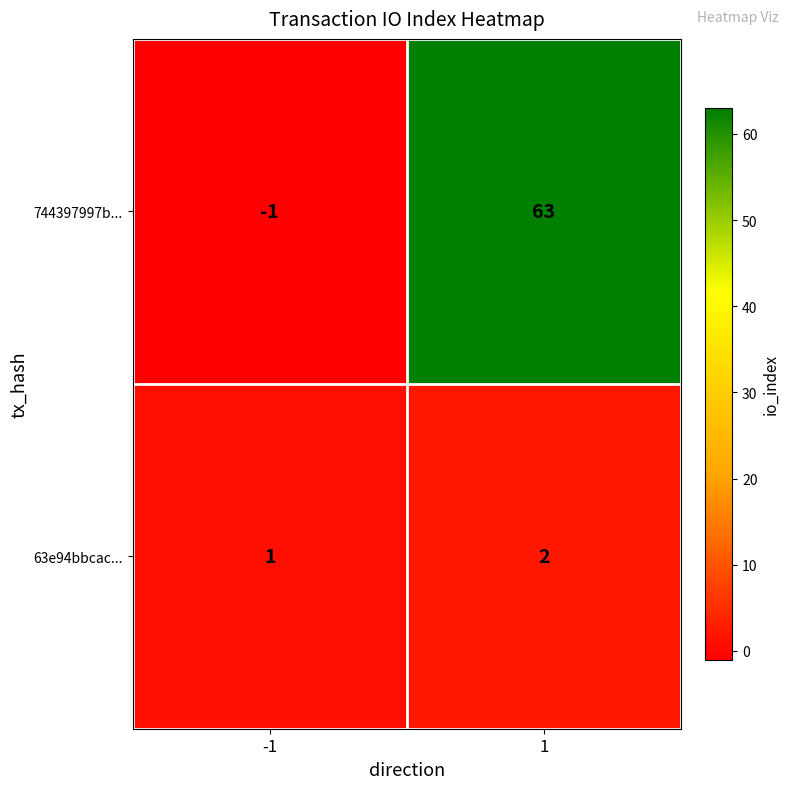

At which category is the sum across all series the highest?

1